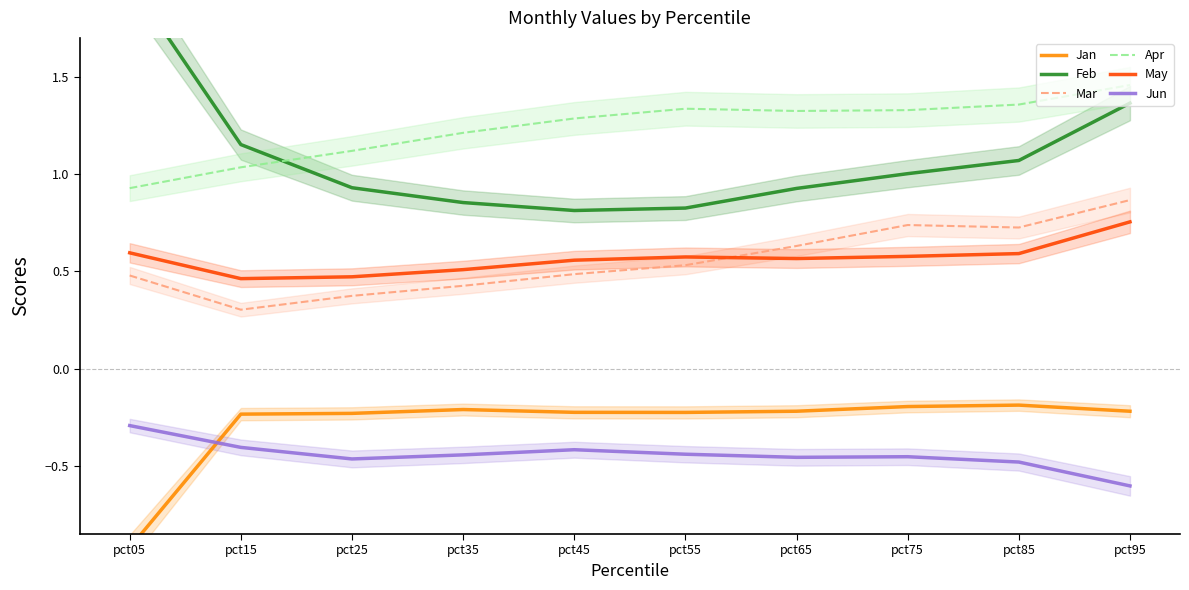

Which series has the widest spread of values?

Feb